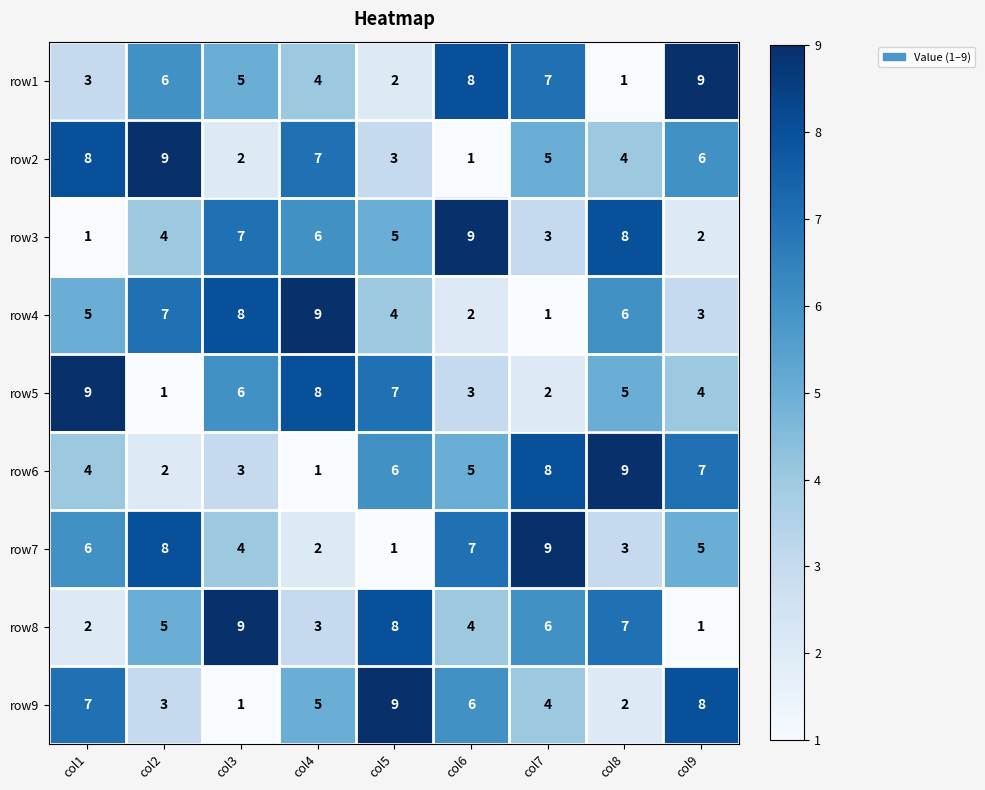

Where is row9 nearest to the value 5?

col4